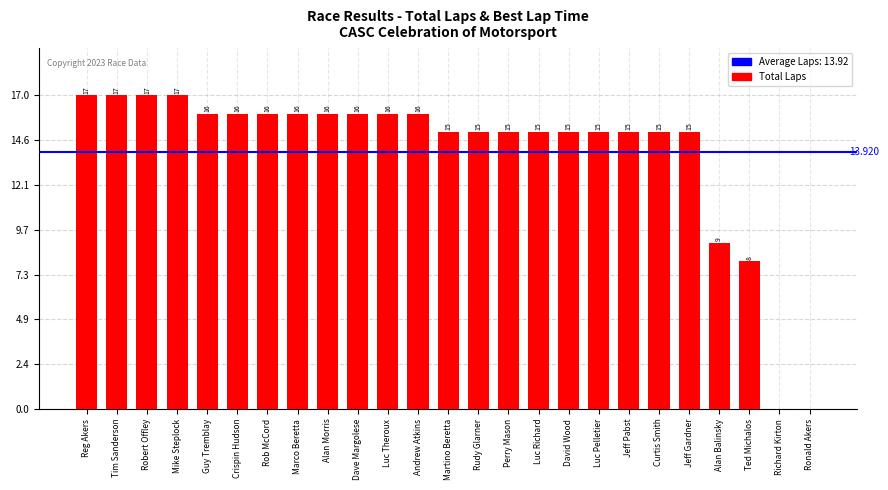

Are the bars horizontal?

No